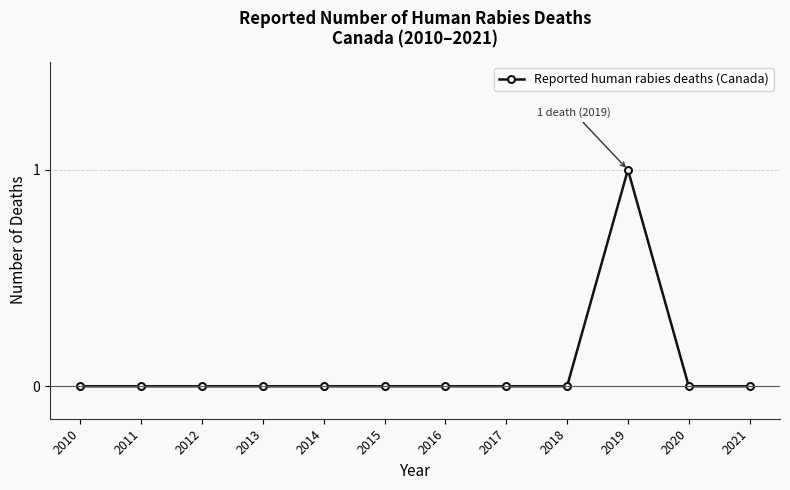

Reading right to left, what are all the values shown in this chart?

0	0	1	0	0	0	0	0	0	0	0	0